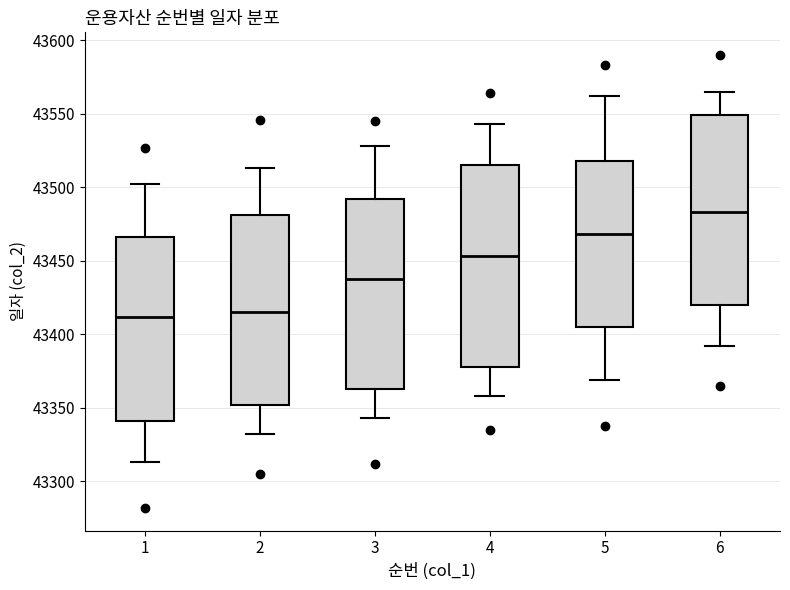

Reading left to right, read every box against the y-axis: the position of its median line, the range the box covers, and the ends of its whiskers. The values are not printed on the chart, so give them approximately, as read against the axis.

1: median 43410, box 43340 to 43465, whiskers 43315 to 43500
2: median 43415, box 43350 to 43480, whiskers 43330 to 43515
3: median 43440, box 43365 to 43490, whiskers 43345 to 43530
4: median 43455, box 43380 to 43515, whiskers 43360 to 43545
5: median 43470, box 43405 to 43520, whiskers 43370 to 43560
6: median 43485, box 43420 to 43550, whiskers 43390 to 43565